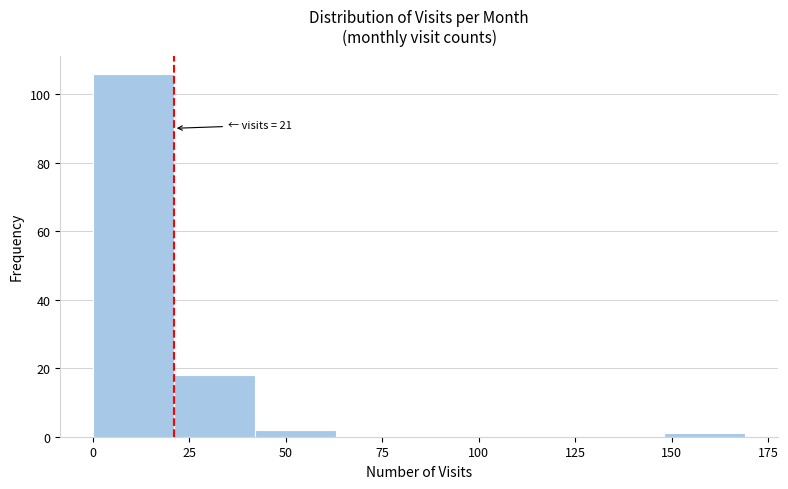

Over which range of the x-axis is the bar tallest?

0 to 21